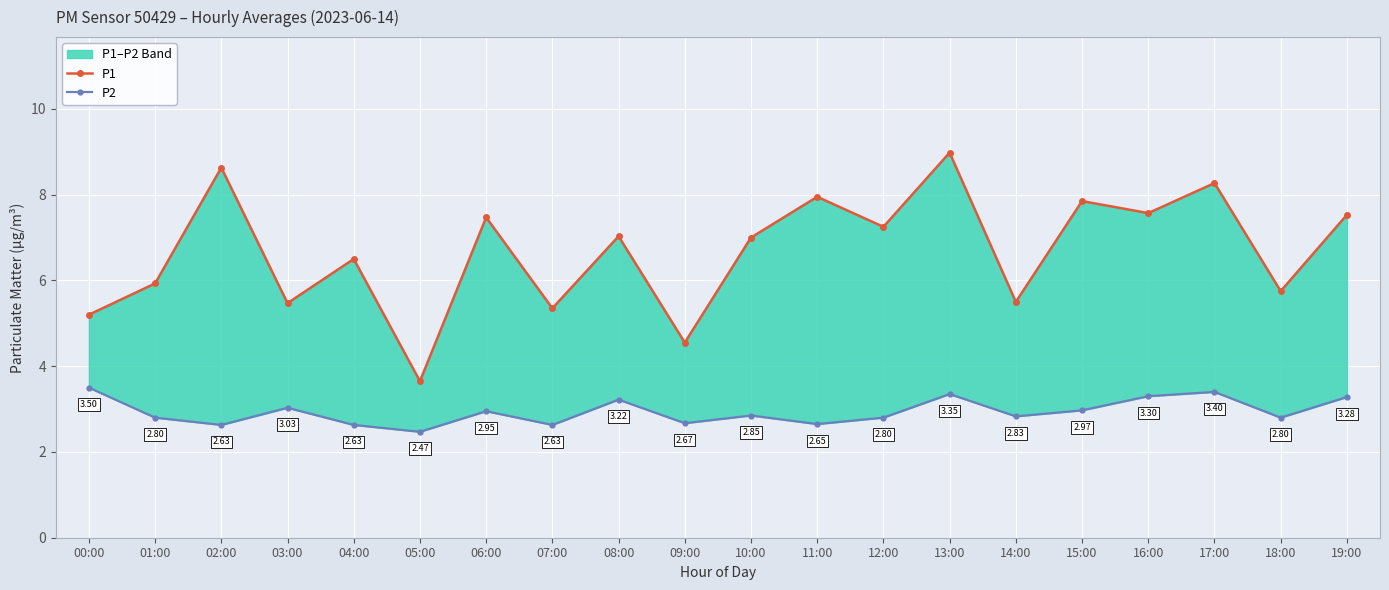

What is the sum of the P1 values at 18:00 and 16:00?

13.3